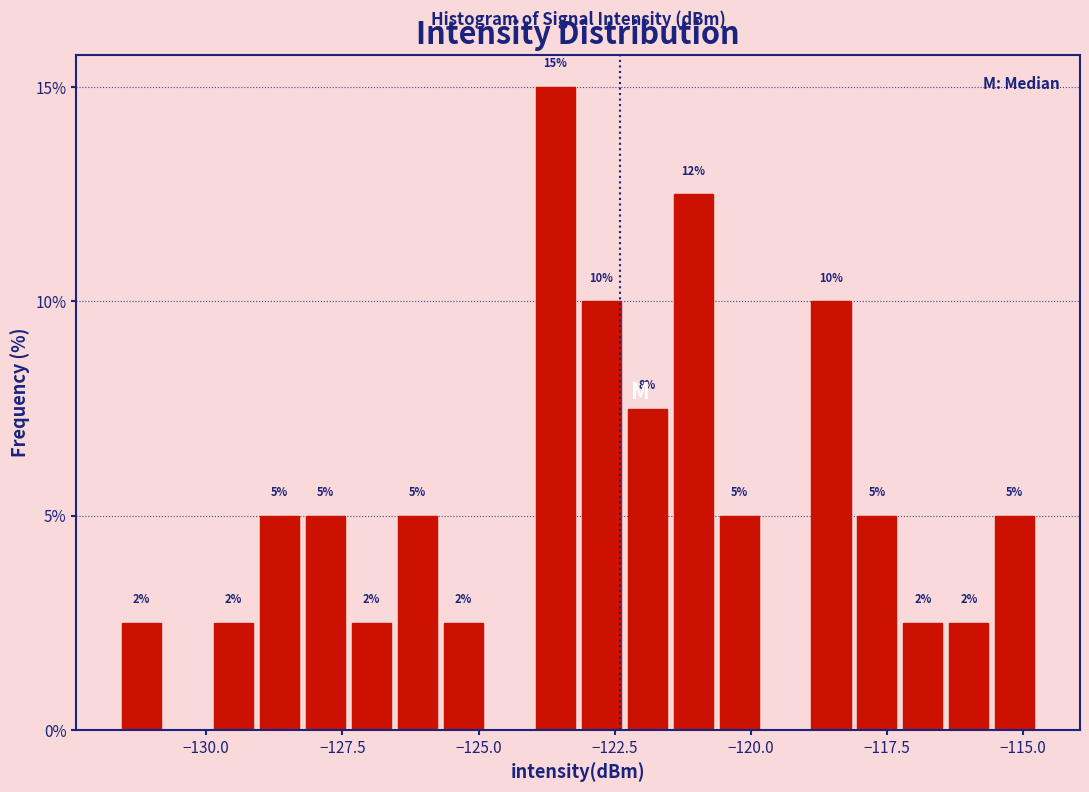

Read against the x-axis, roughly where is the centre of the tallest bar?

-123.5